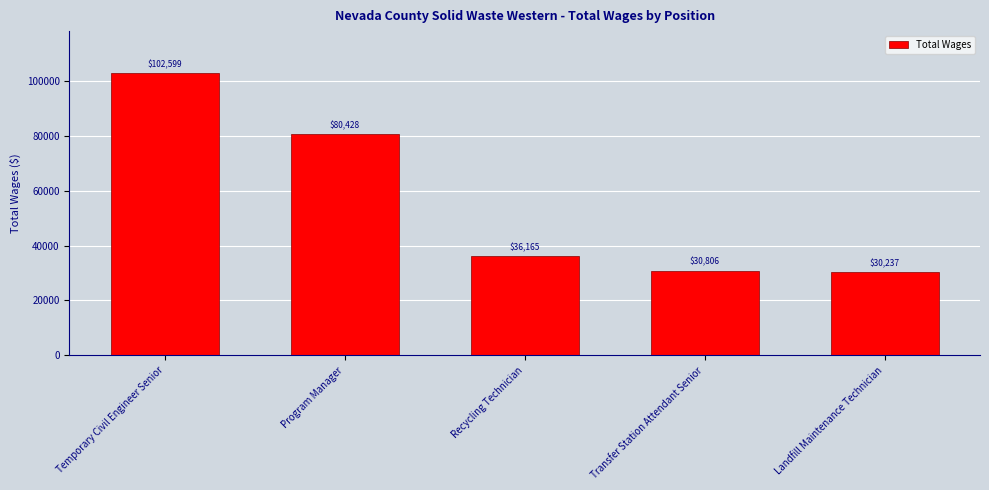

The chart shows a value of 31758 at Temporary Civil Engineer Senior. True or false?

False